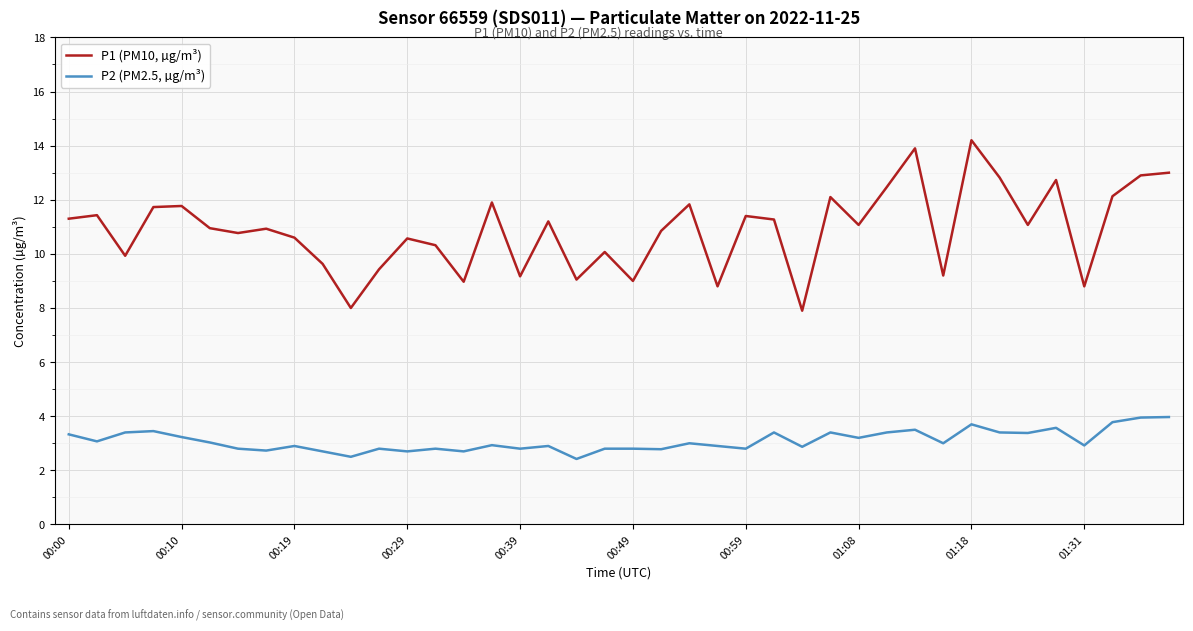

Which series has the largest total across all categories?

P1 (PM10, µg/m³)